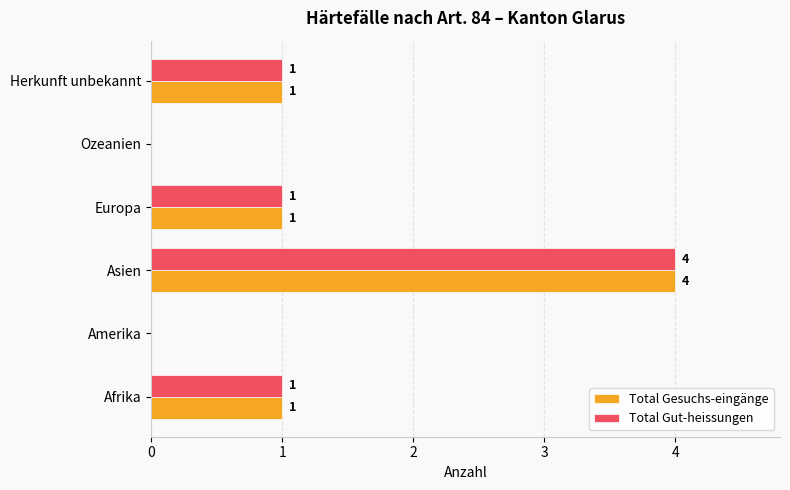

Which category has the highest value in the Total Gut-heissungen series?

Asien